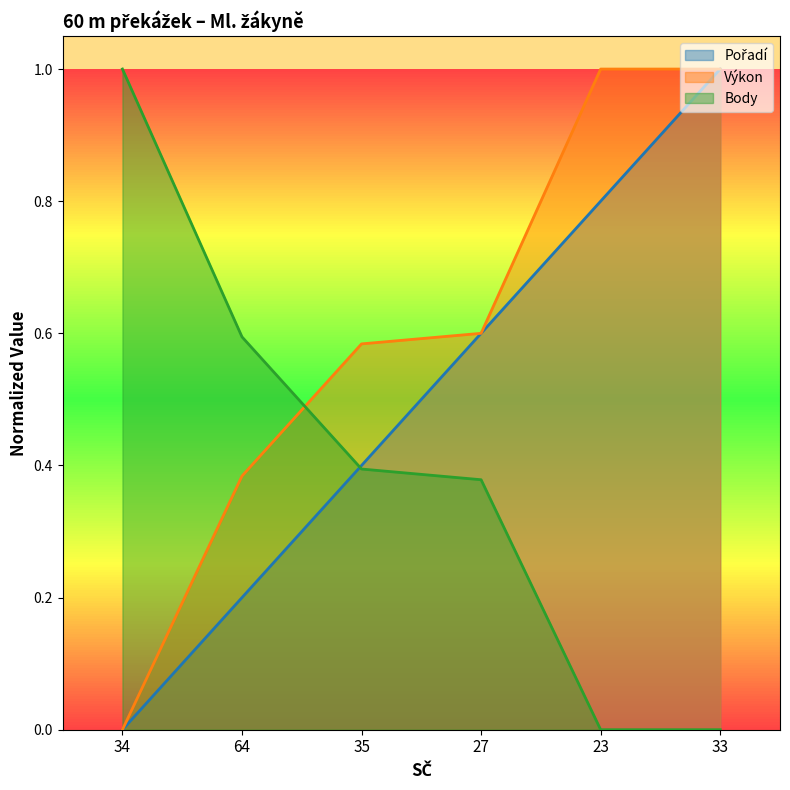

What value does the Pořadí series have at 33?

1.0